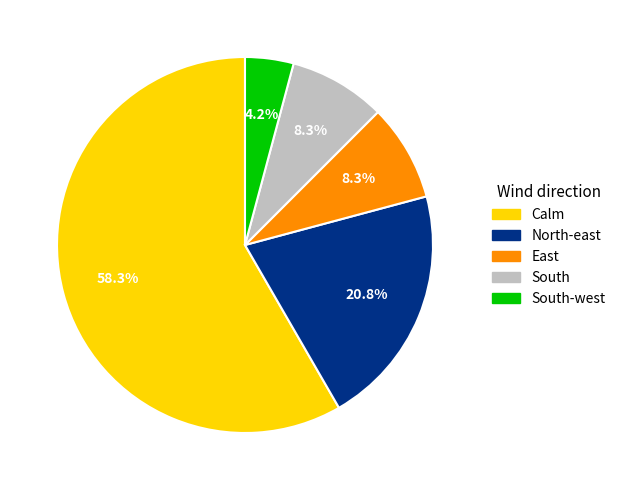

What percentage is the East slice, to the nearest percent?

8%